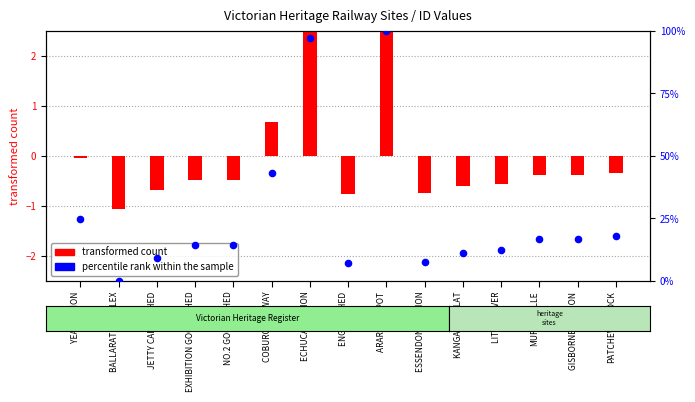

Is the value of transformed count at ENGINE SHED greater than the value of percentile rank within the sample at JETTY CARGO SHED?

No